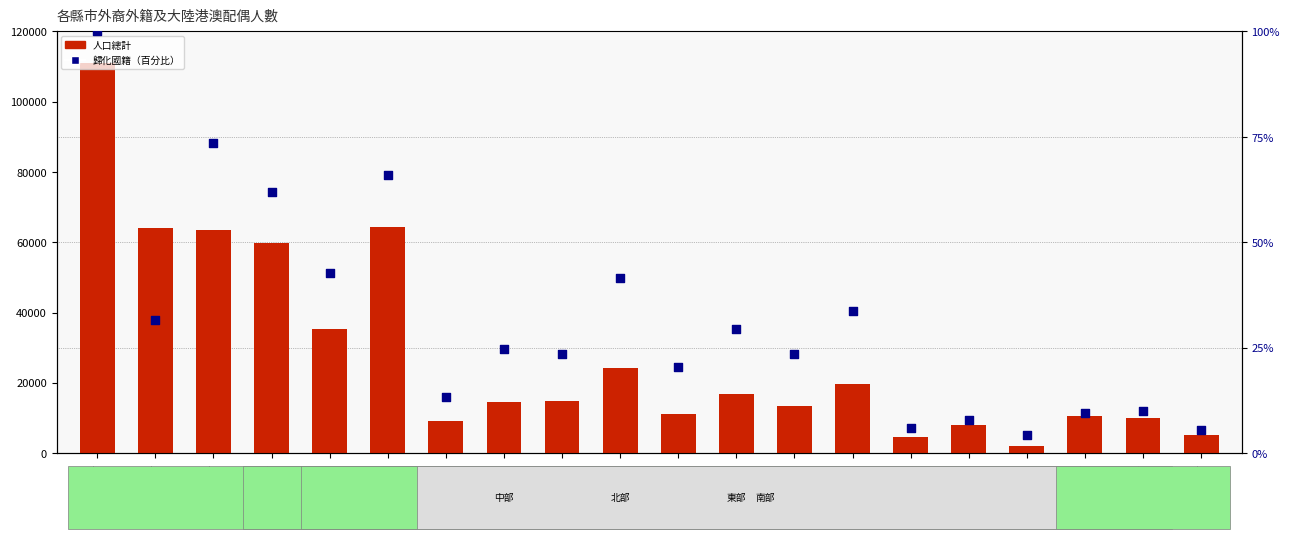

At how many categories does at least one series exceed 38337?

5